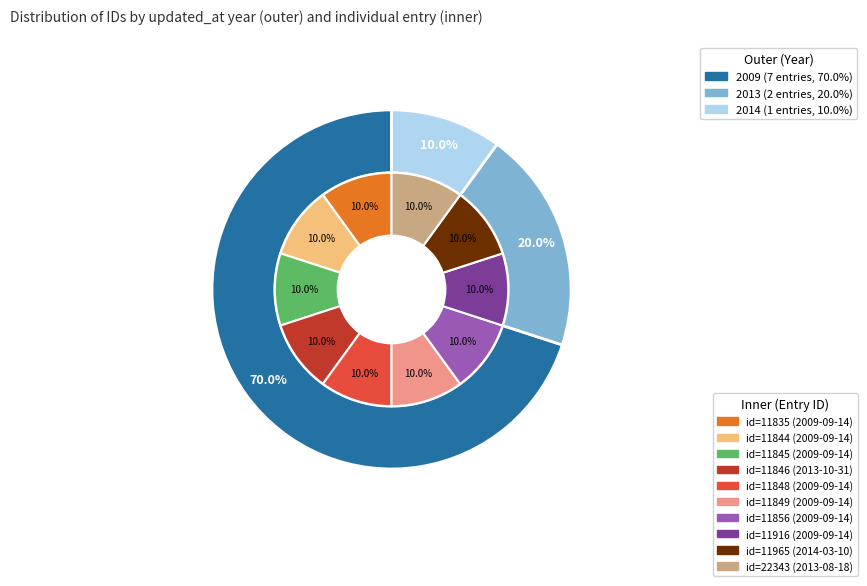

Is it true that 2009-09-14 (11844) is 21% of the pie?

False